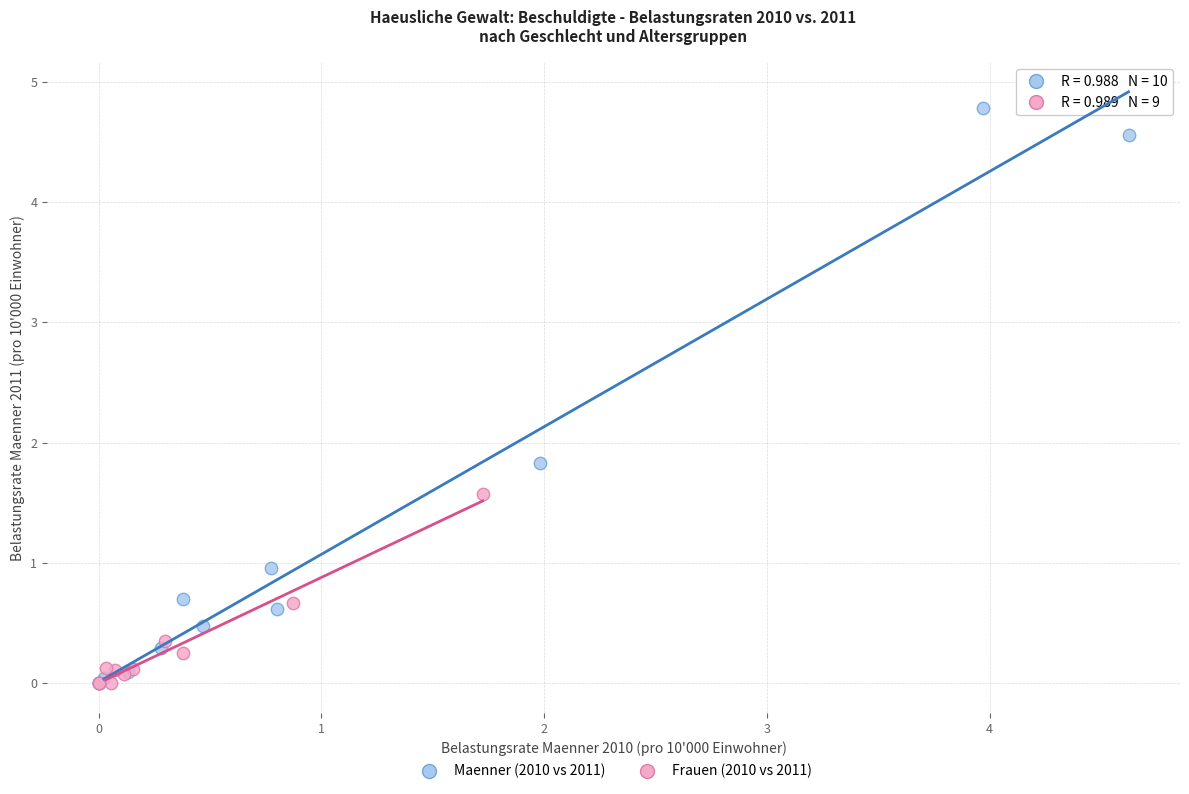

Which series has the widest spread of Y values?

Maenner (2010 vs 2011)